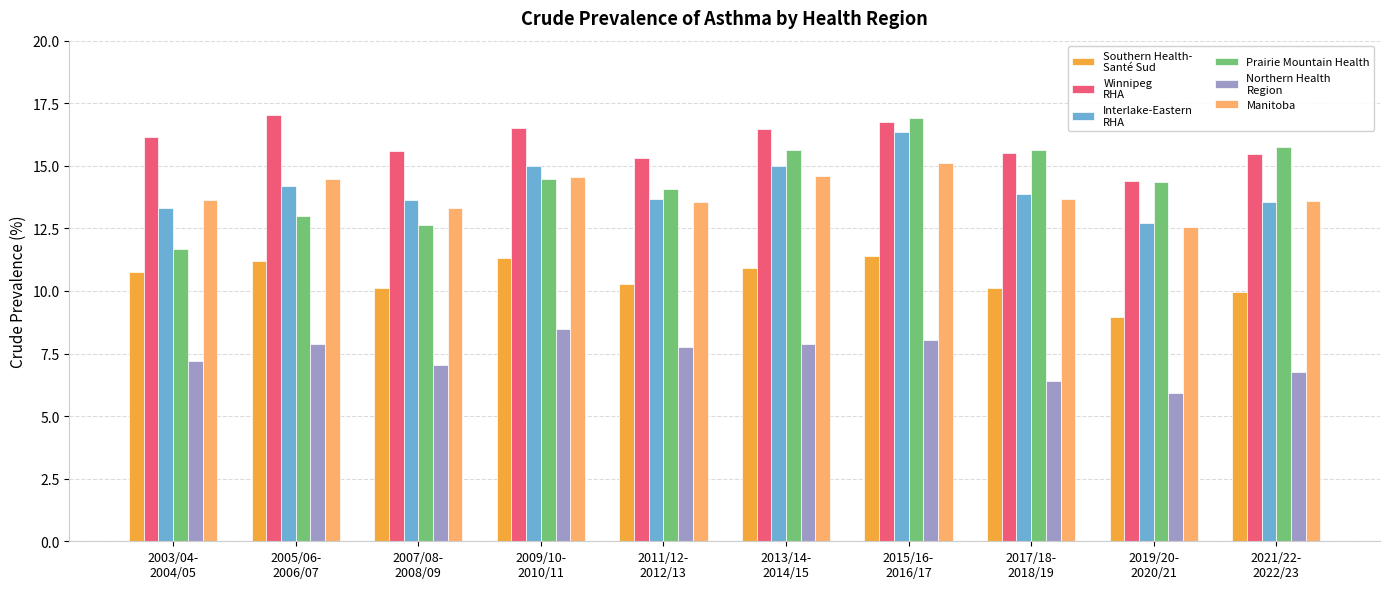

What is the maximum value shown in the chart?

17.0